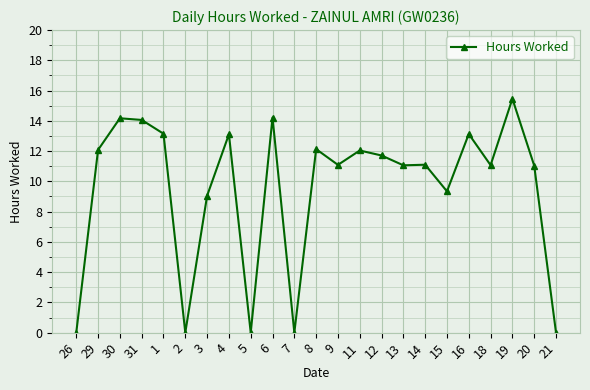

At which category does the data reach its first local valley?

2